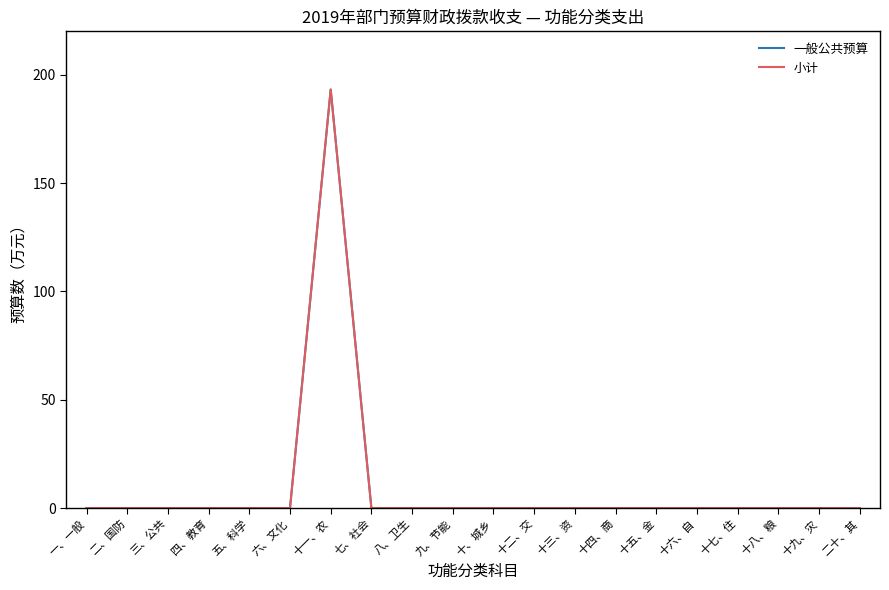

Which has a higher value, 二十、其 or 十八、粮?

二十、其